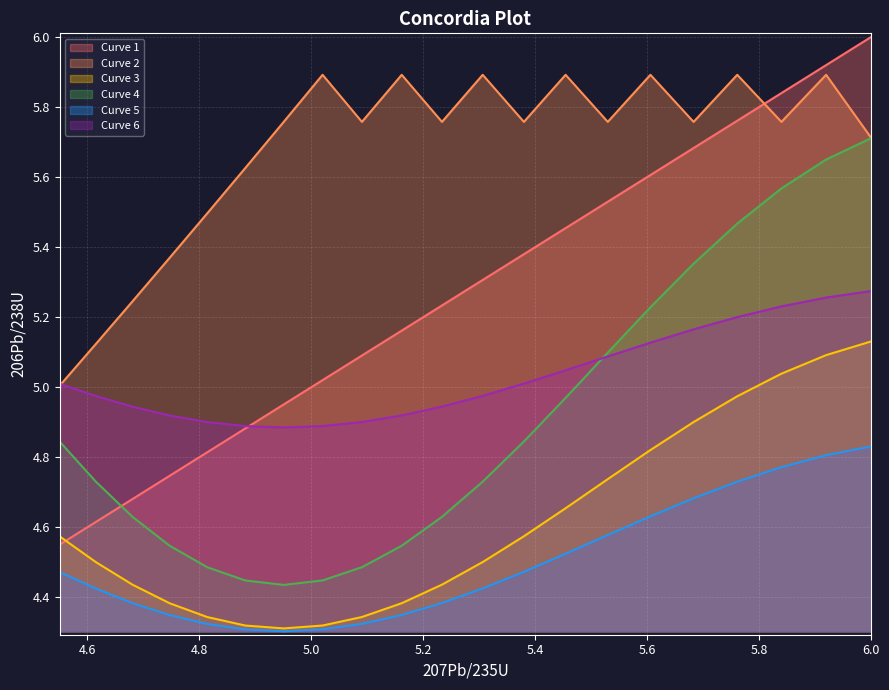

What is the maximum value shown in the chart?

6.0